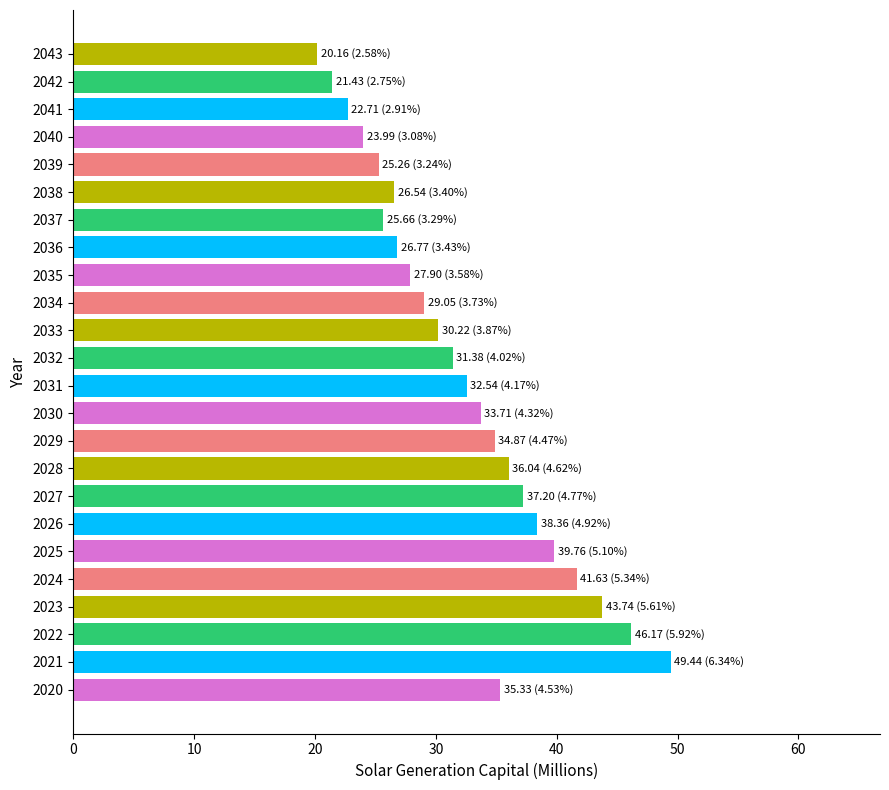

What is the change in value from 2028 to 2040?

-12.0